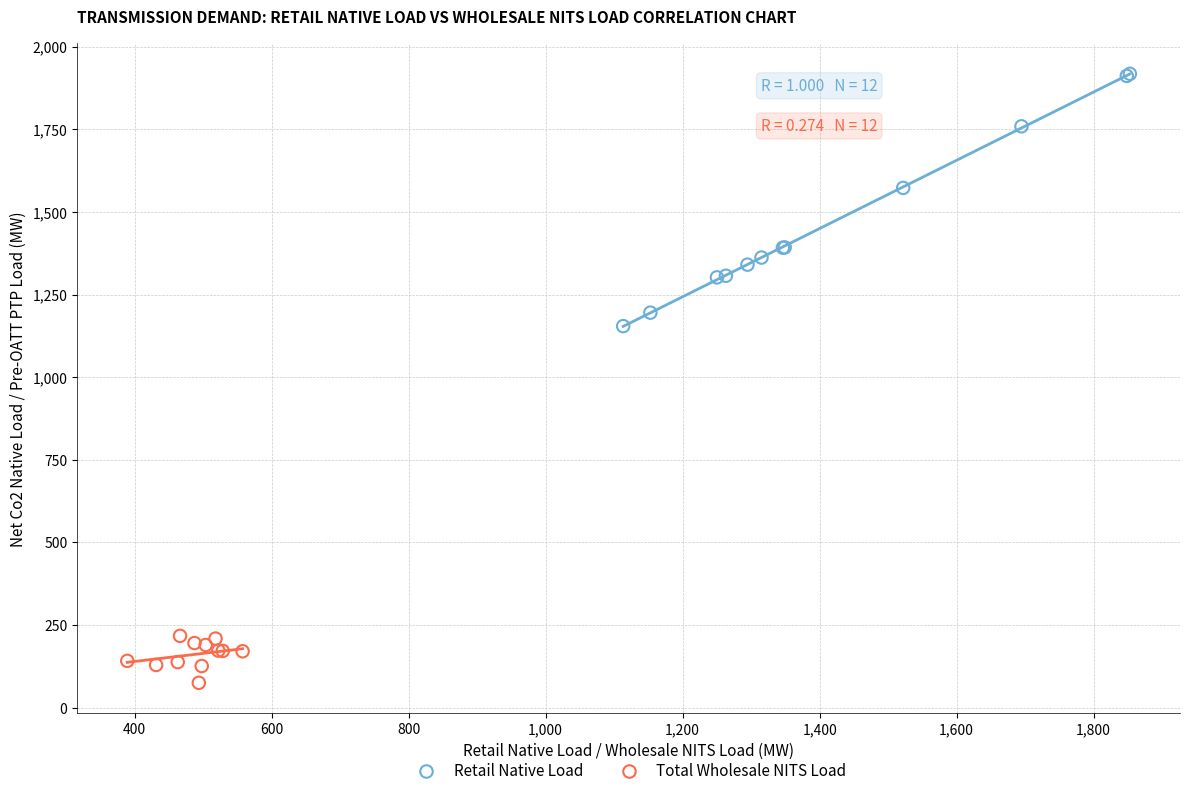

Which series contains the highest Y value?

Retail Native Load